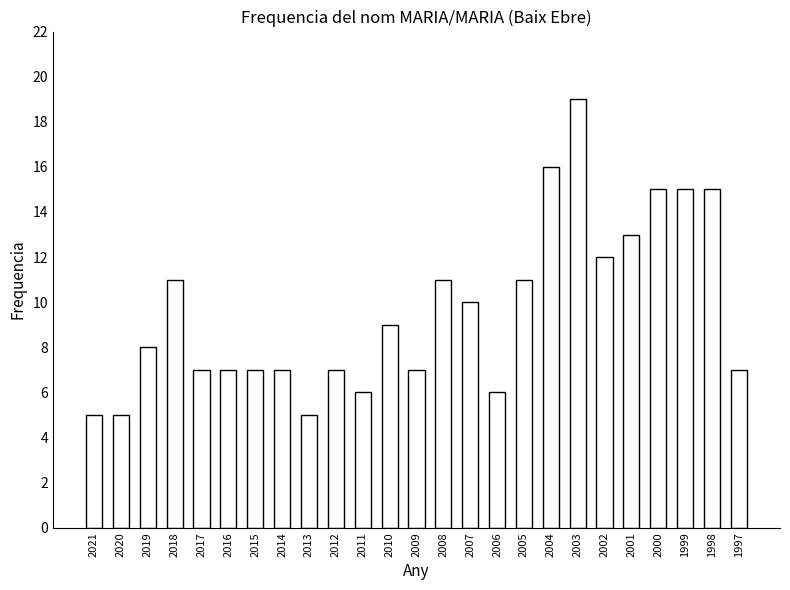

What is the change in value from 2021 to 2019?

+3